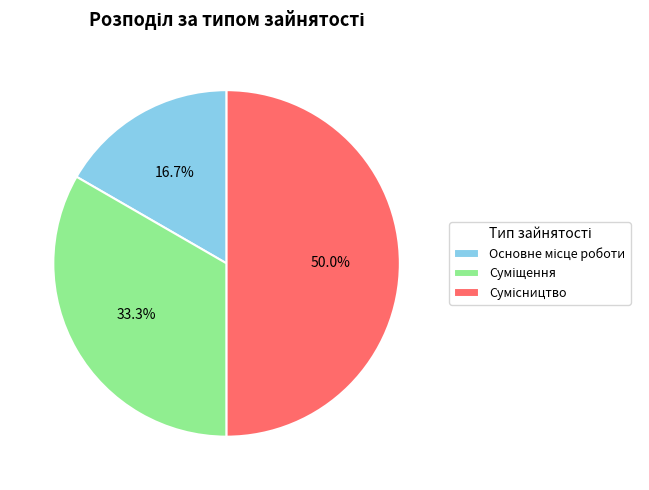

Which slice is the smallest?

Основне місце роботи